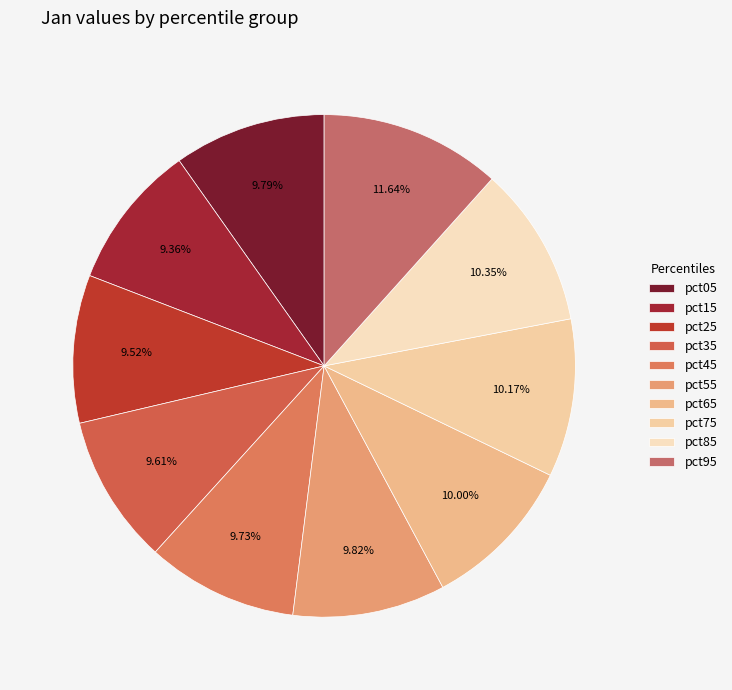

The pct95 slice represents 12% of the pie. True or false?

True